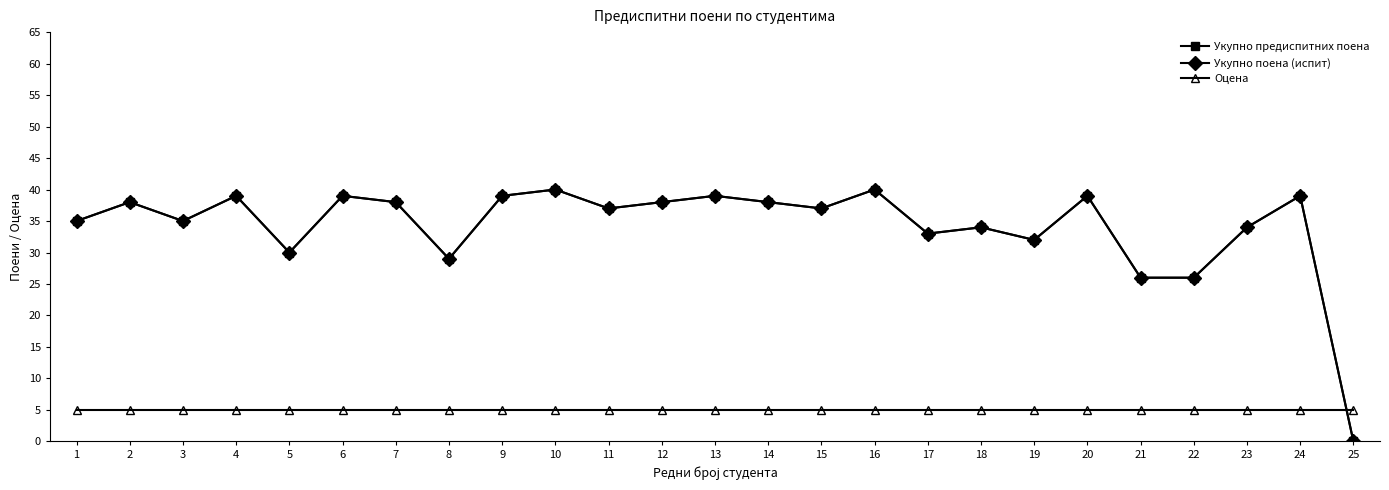

List the labels in order of Укупно поена (испит) value, largest first.

10, 16, 4, 6, 9, 13, 20, 24, 2, 7, 12, 14, 11, 15, 1, 3, 18, 23, 17, 19, 5, 8, 21, 22, 25